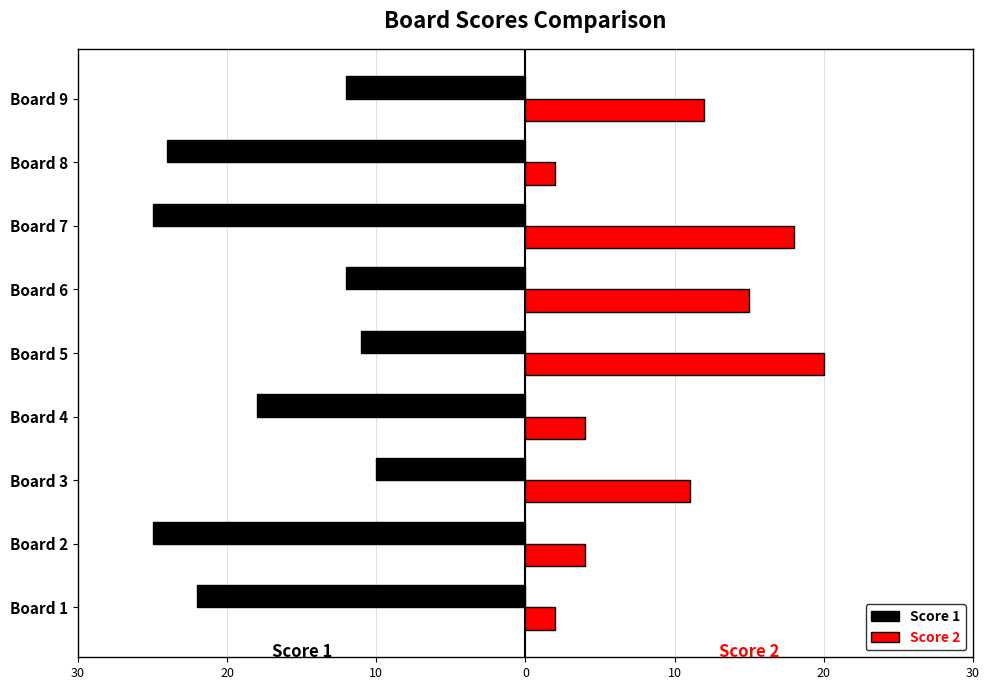

What are all the series names shown in the legend?

Score 1, Score 2